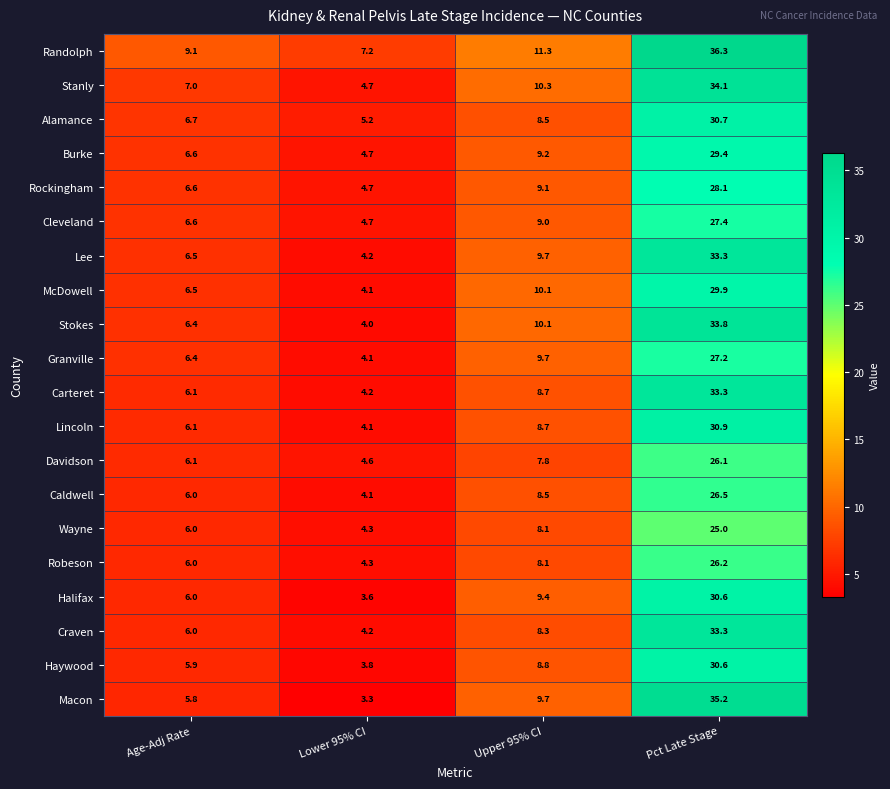

What is the difference between the second highest and minimum values in the Randolph series?

4.1